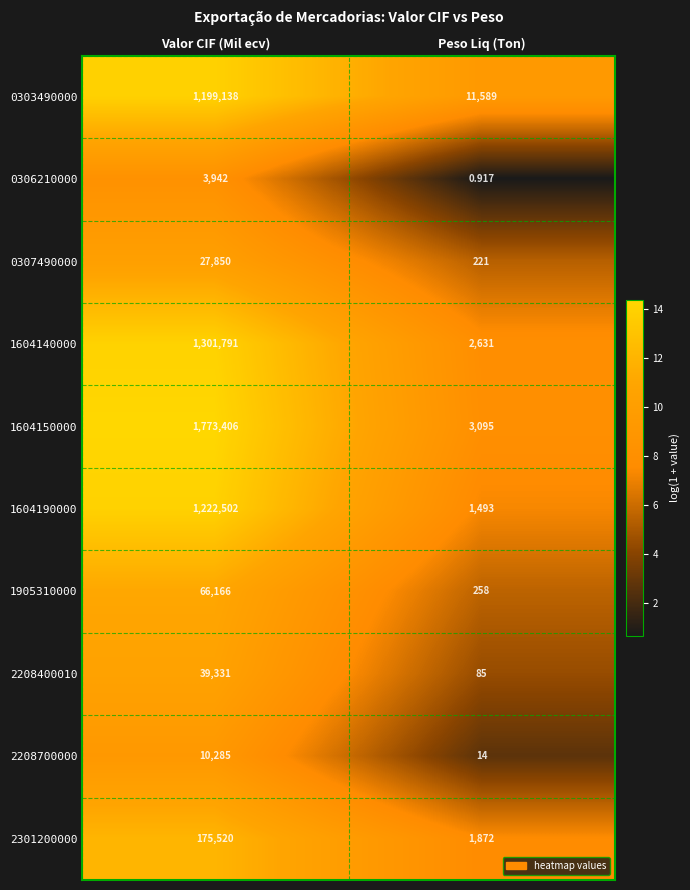

At which label is 2208700000 closest to 5149?

Peso Liq (Ton)